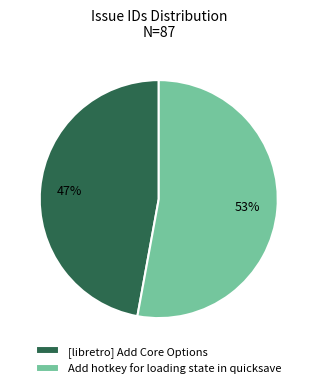

Between [libretro] Add Core Options and Add hotkey for loading state in quicksave, which is larger?

Add hotkey for loading state in quicksave